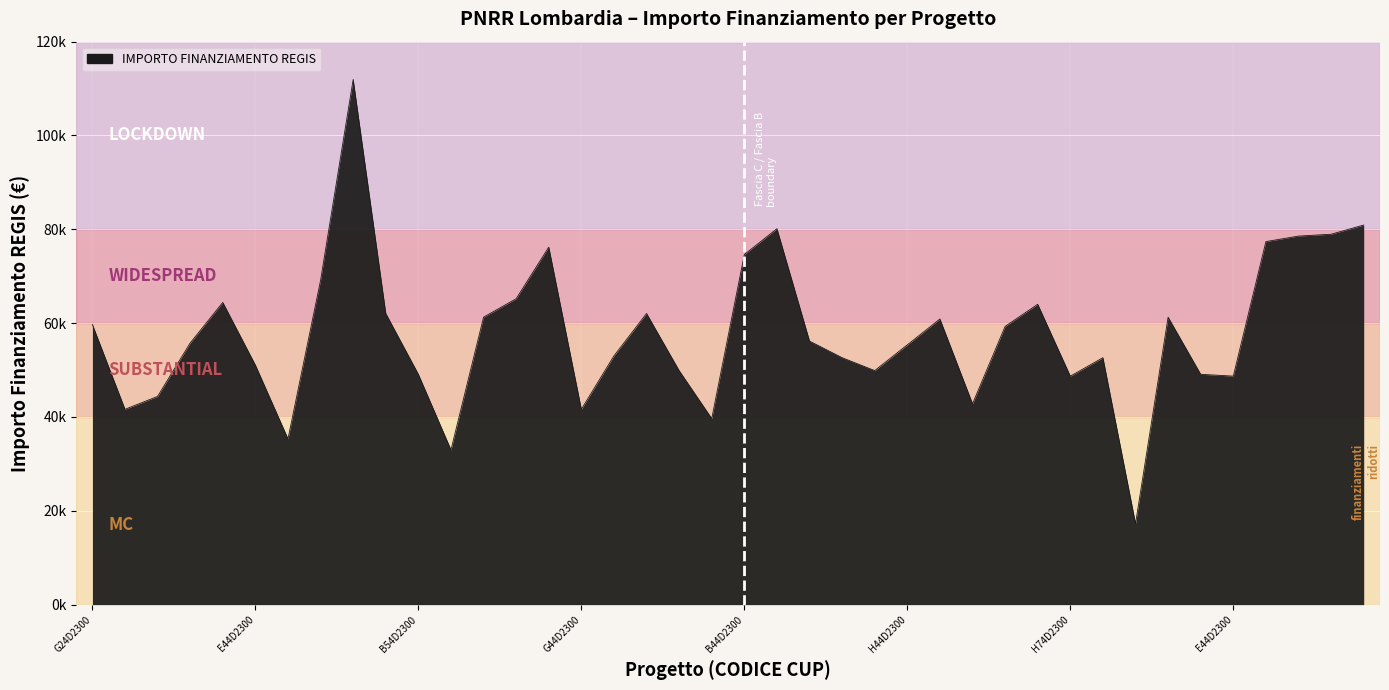

True or false: there are more than 0 points higher than both neighbors.

True